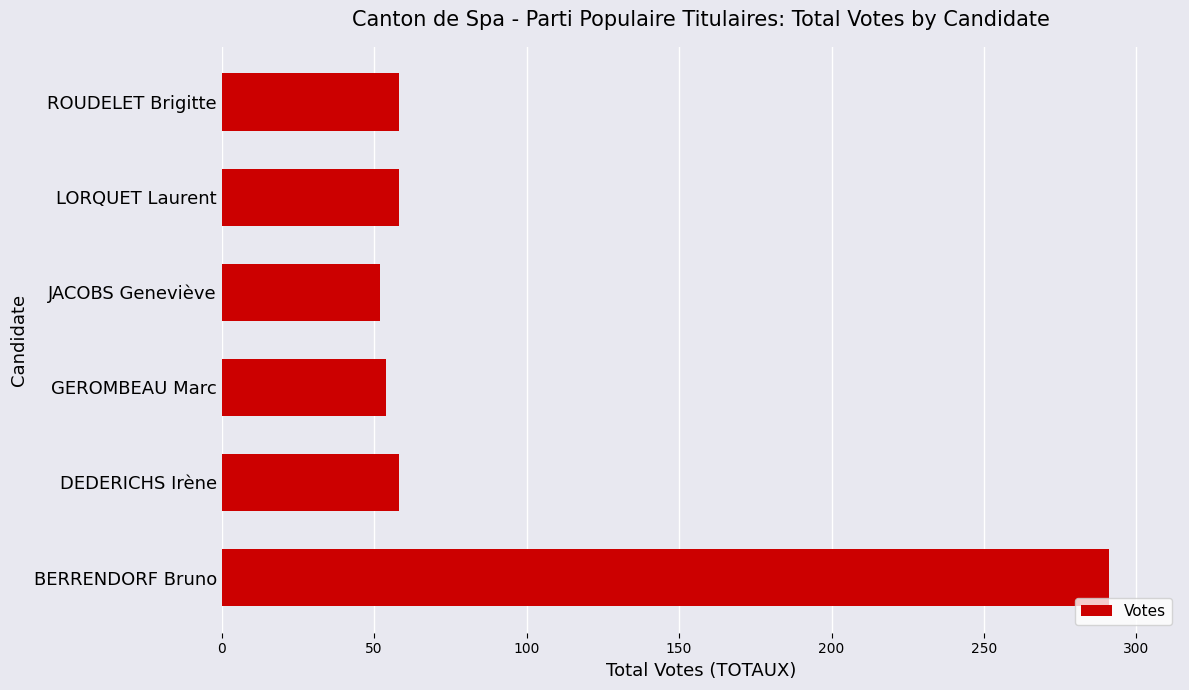

The value at ROUDELET Brigitte is 58. True or false?

True